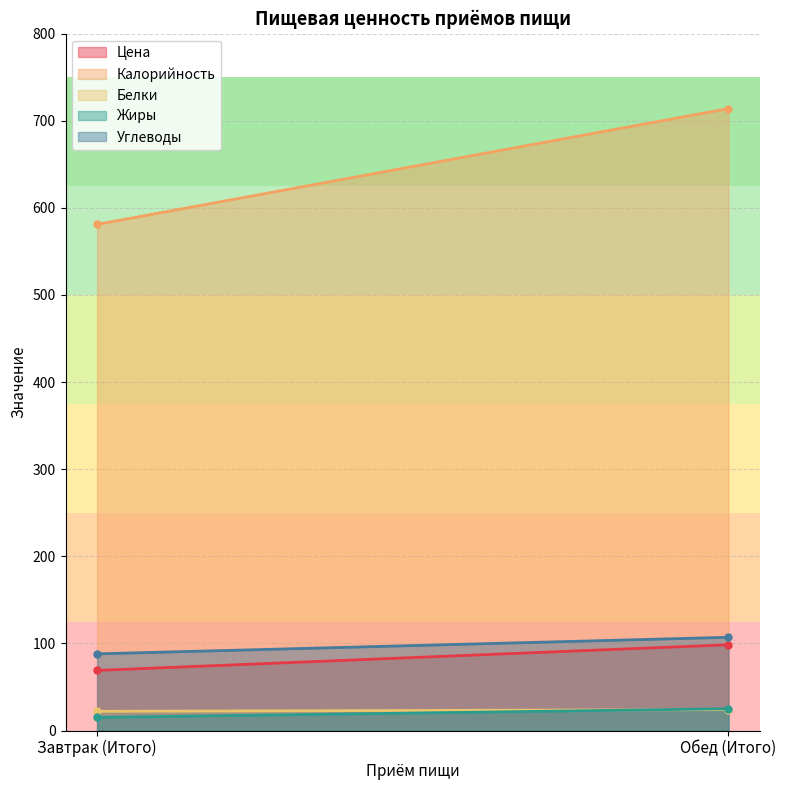

What position from the left is Завтрак (Итого)?

1